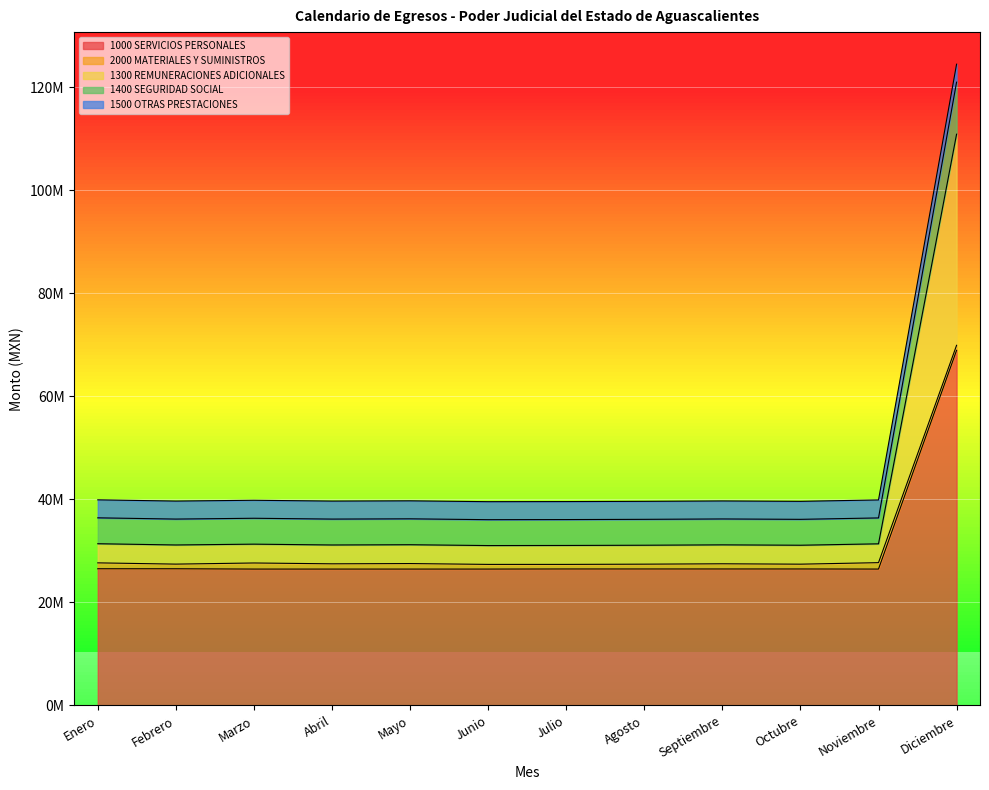

What is the label of the 3rd point from the left?

Marzo